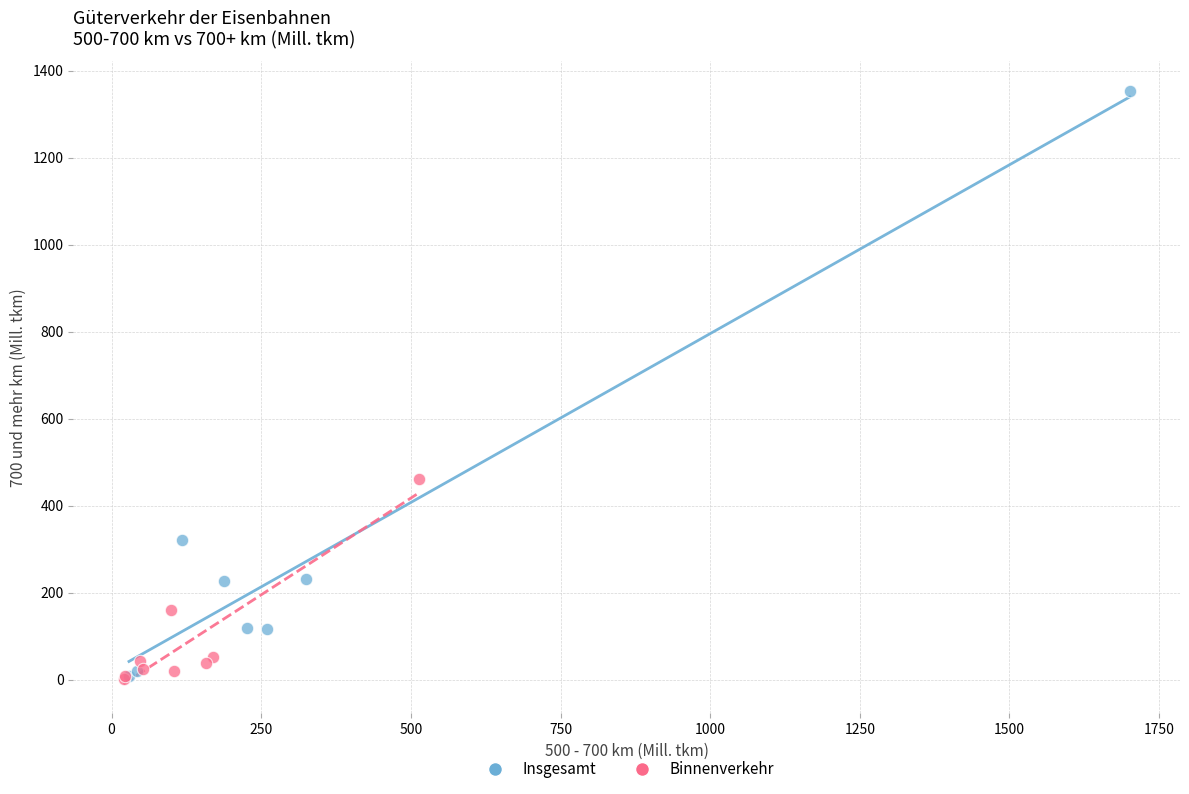

Which series has the largest Y range (max minus min)?

Insgesamt